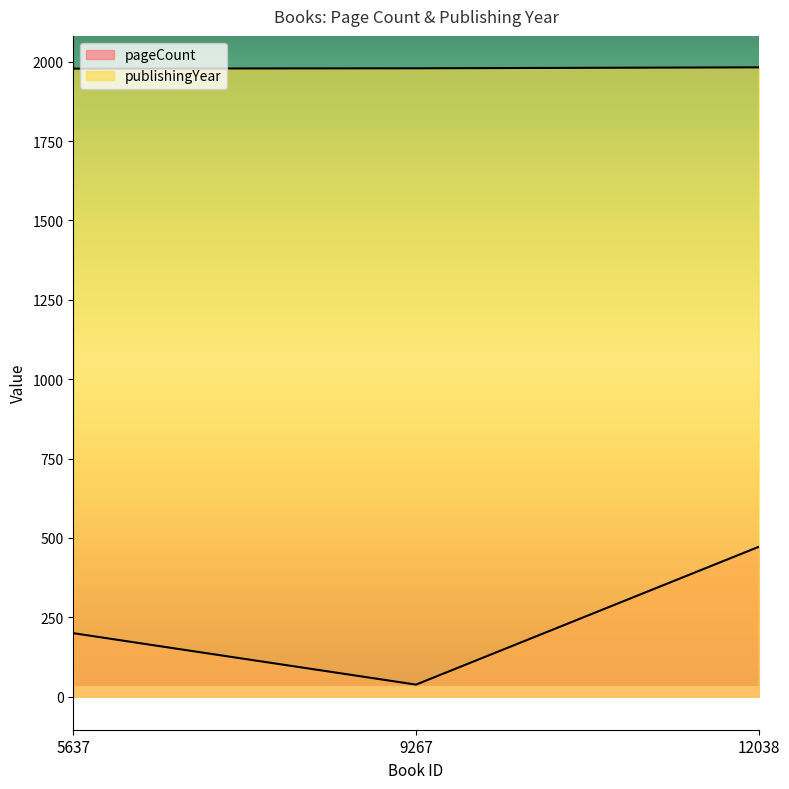

At which category does the chart reach its peak across all series?

12038